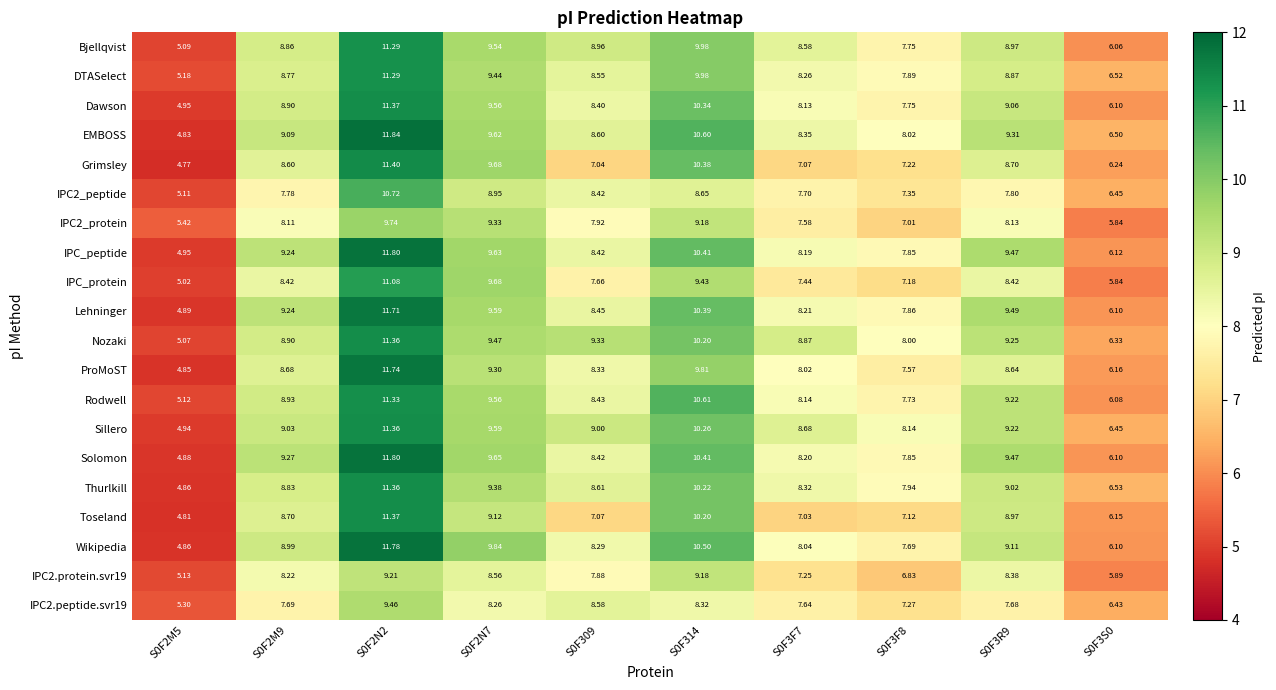

Which series has the largest total across all categories?

Nozaki